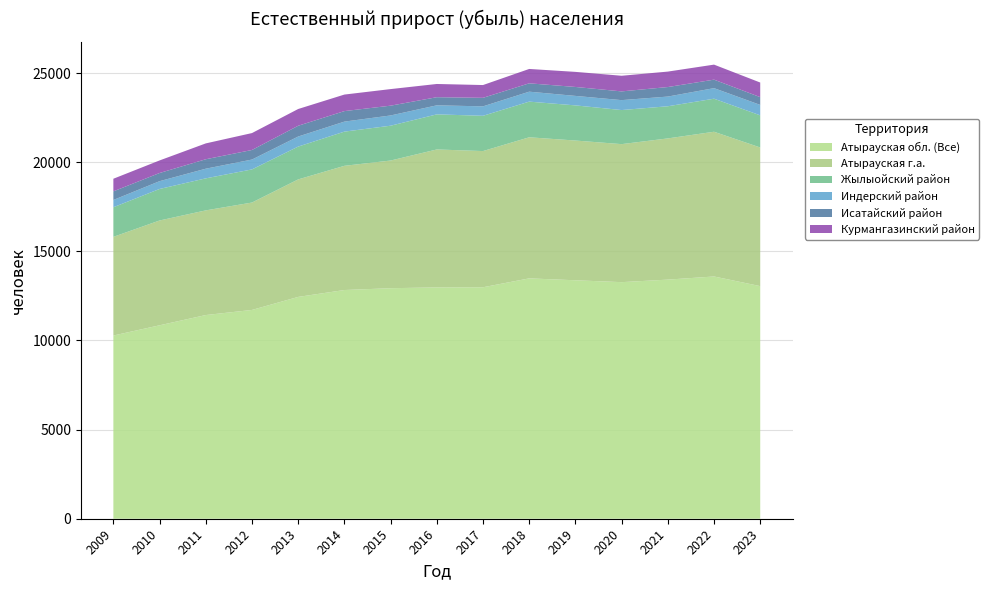

Reading left to right, what are all the values shown in this chart?

Атырауская обл. (Все): 10279	10853	11428	11715	12446	12832	12934	12979	12987	13486	13379	13274	13416	13592	13051
Атырауская г.а.: 5536	5880	5872	6025	6592	6968	7163	7739	7641	7915	7840	7743	7922	8120	7778
Жылыойский район: 1661	1769	1797	1859	1842	1919	1954	1969	1979	2001	1972	1912	1804	1854	1803
Индерский район: 408	437	542	553	564	561	575	507	530	558	532	557	544	592	586
Исатайский район: 483	458	530	537	604	590	549	456	478	469	502	490	534	477	436
Курмангазинский район: 708	705	889	949	940	928	930	742	717	806	846	877	867	843	819